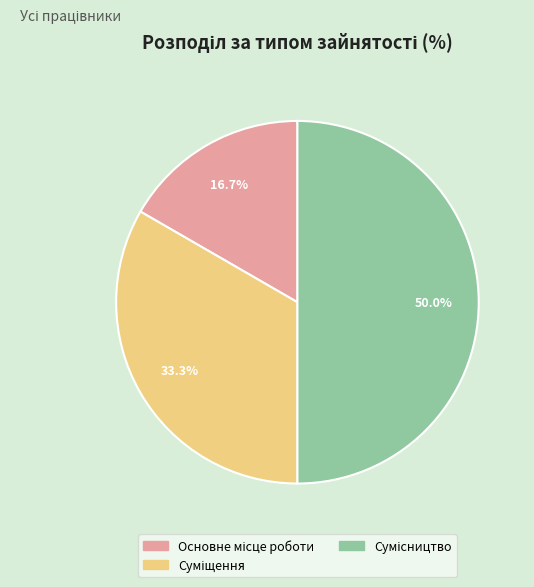

To the nearest percent, what is the difference between the largest and smallest slice percentages?

33%